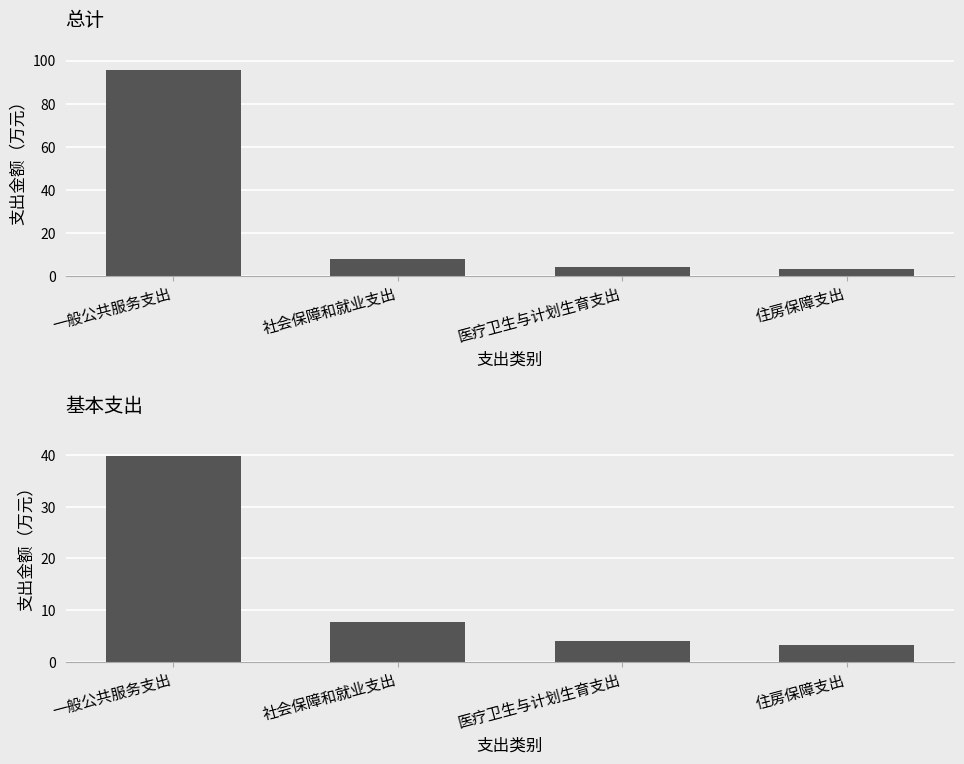

What position from the right is 一般公共服务支出?

4